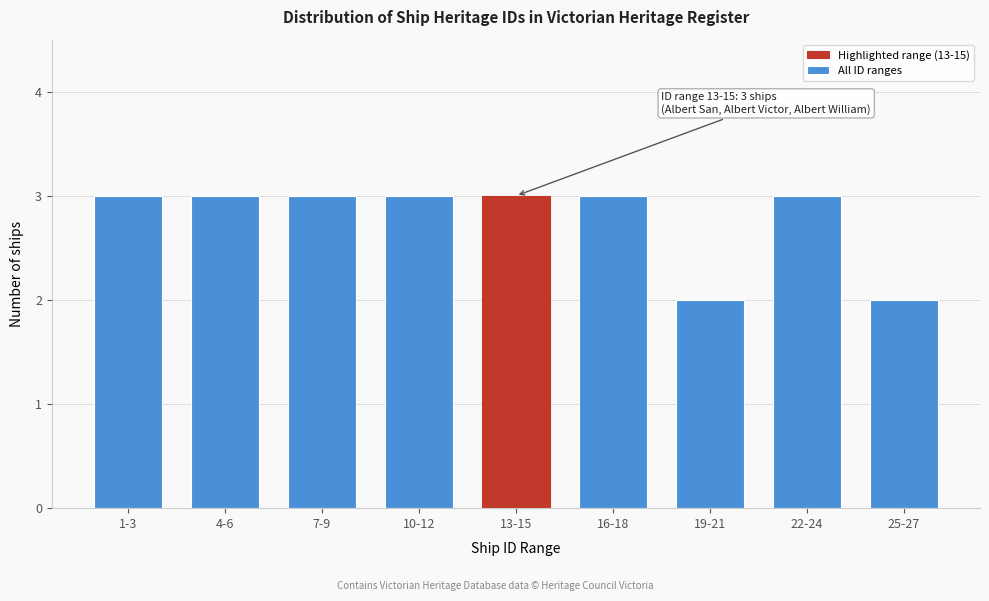

Reading right to left, transcribe all the data shown in this chart.

25-27=2	22-24=3	19-21=2	16-18=3	13-15=3	10-12=3	7-9=3	4-6=3	1-3=3